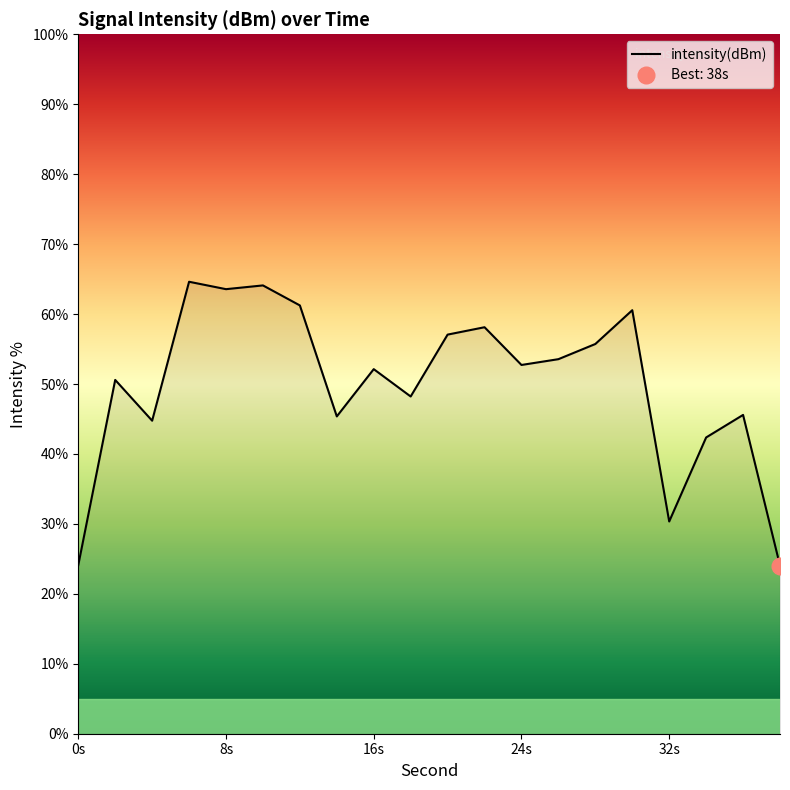

Which label corresponds to the largest value in the chart?

6